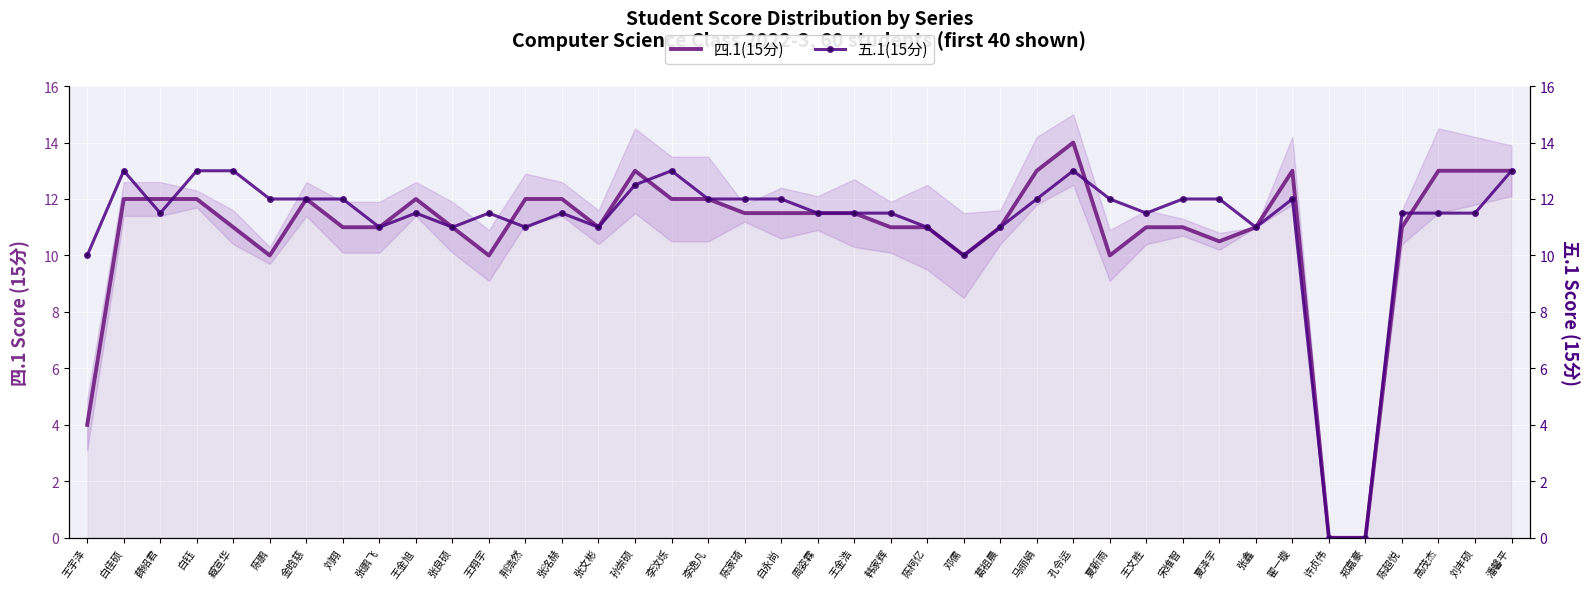

At 刘翔, list the series in order from smallest to largest.

四.1(15分), 五.1(15分)